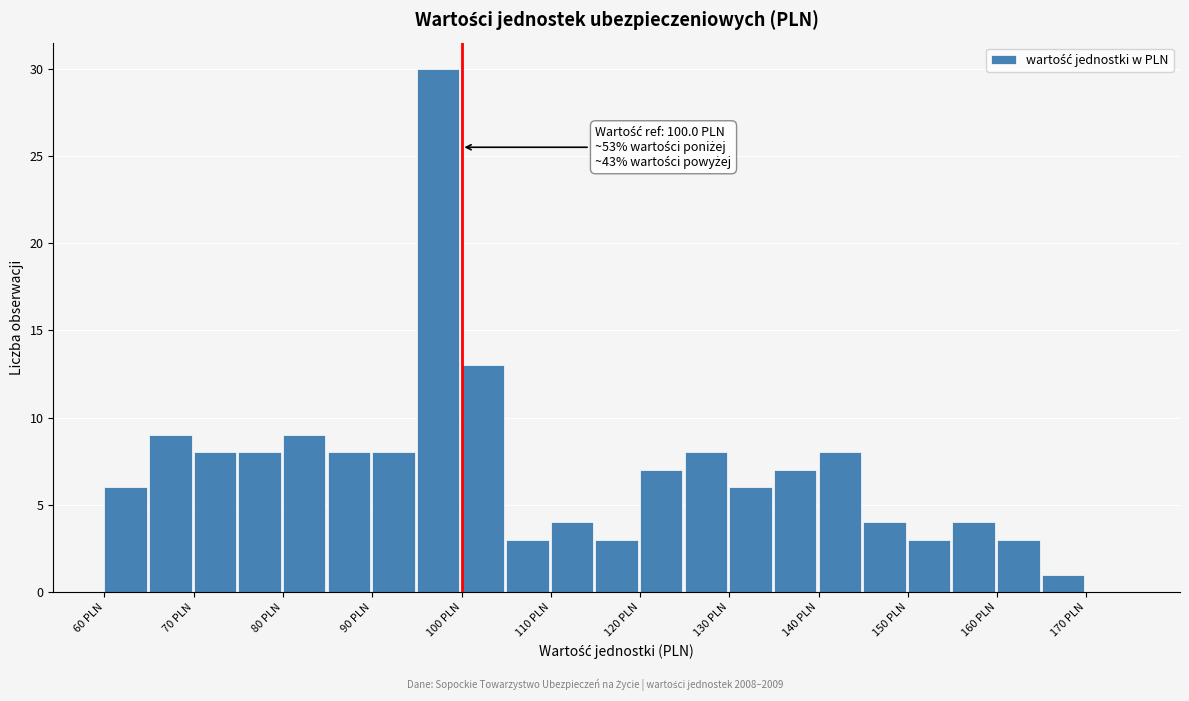

Which range on the x-axis has the tallest bar?

95 to 100